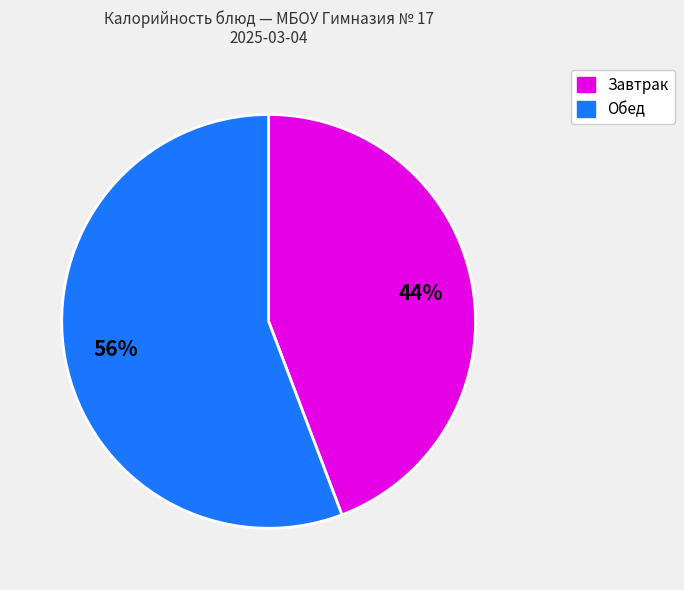

To the nearest percent, what is the difference between the largest and smallest slice percentages?

12%